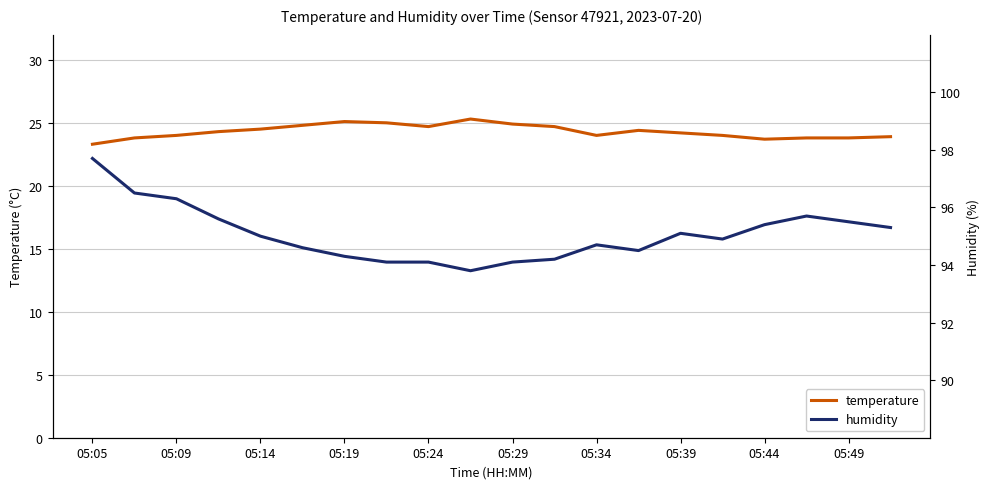

What is the highest value of the temperature series?

25.3